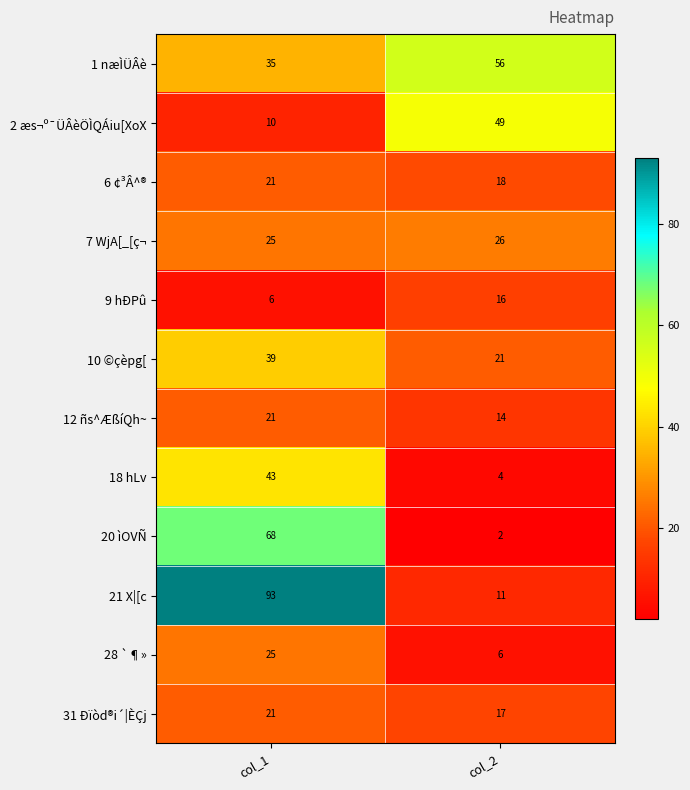

Reading left to right, what are all the values shown in this chart?

1 næÌÜÂè: 35	56
2 æs¬º¯ÜÂèÖÌQÁiu[XoX: 10	49
6 ¢³Â^®: 21	18
7 WjA[_[ç¬: 25	26
9 hÐPû: 6	16
10 ©çèpg[: 39	21
12 ñs^ÆßíQh~: 21	14
18 hLv: 43	4
20 ìOVÑ: 68	2
21 X|[c: 93	11
28 `¶»: 25	6
31 Ðïòd®i´|ÈÇj: 21	17